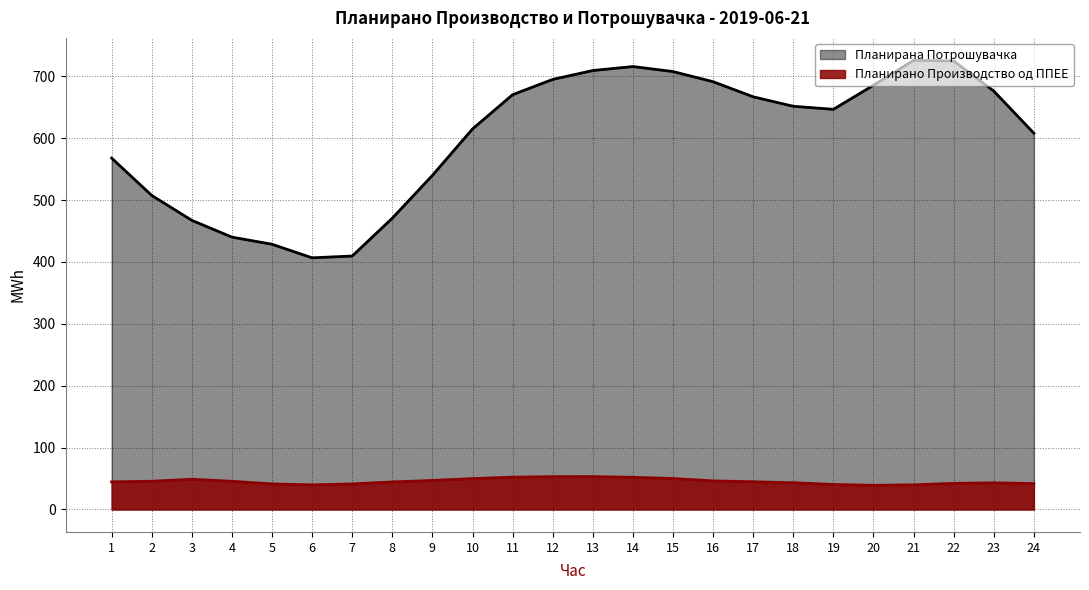

At which label does Планирано Производство од ППЕЕ reach its peak?

13